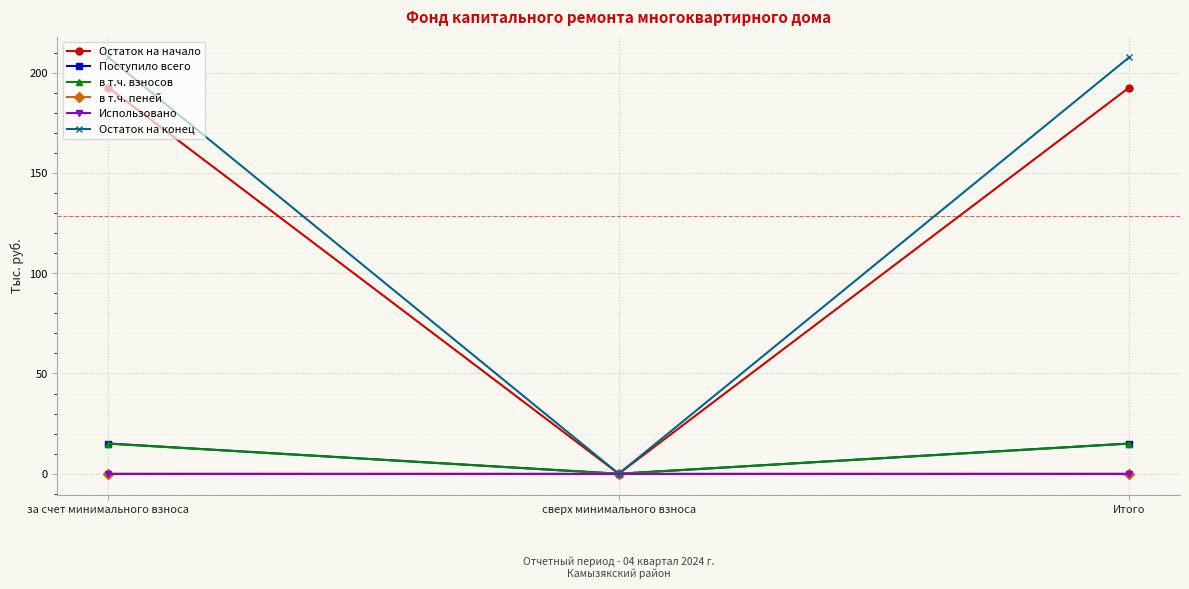

At which label does Остаток на начало reach its minimum?

сверх минимального взноса